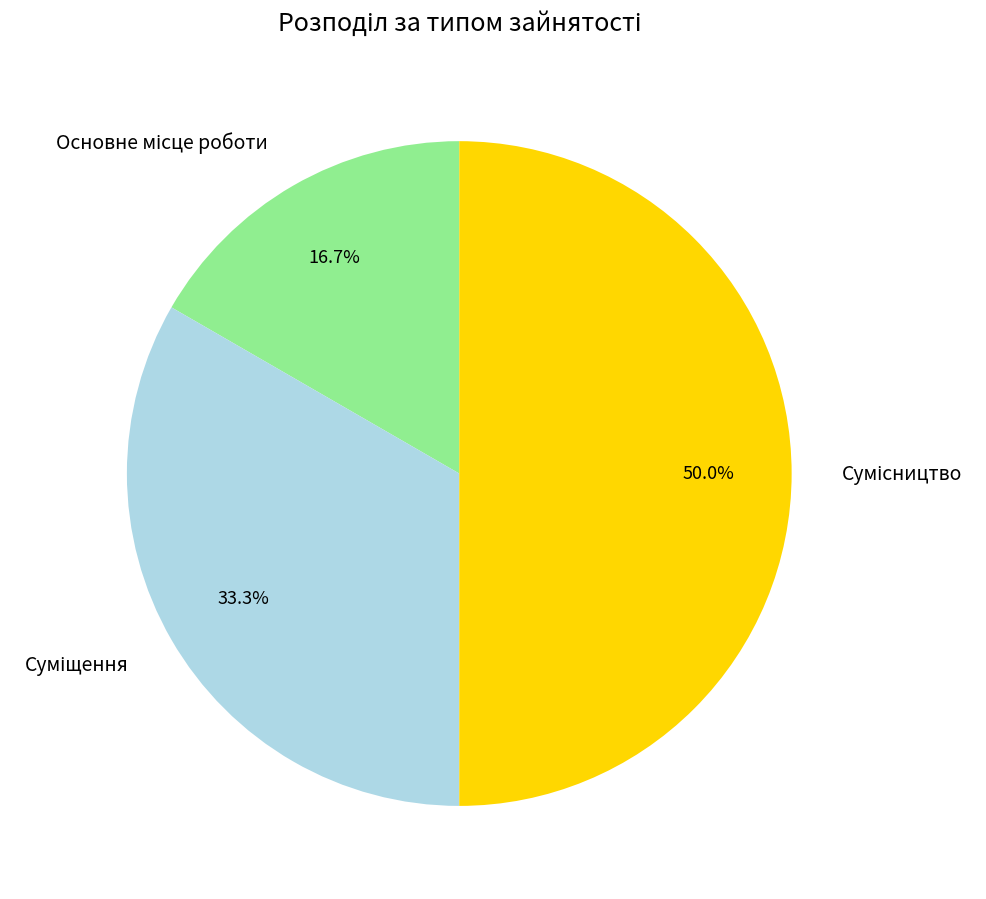

True or false: Суміщення accounts for 33% of the total.

True